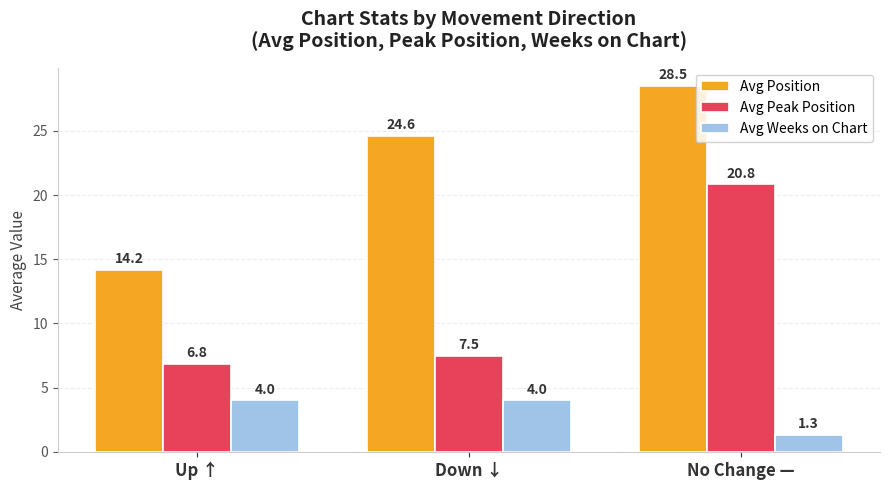

The value of Avg Position at Down ↓ is 24.6. True or false?

True